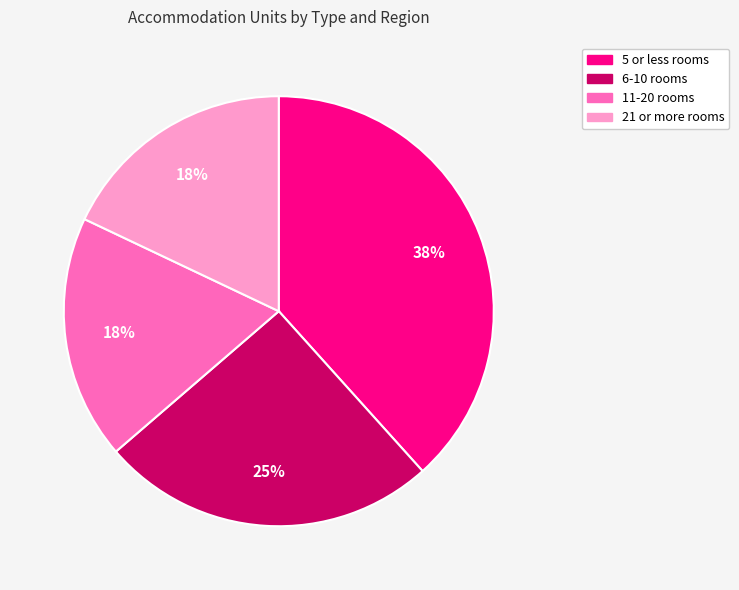

How many segments does this pie chart have?

4